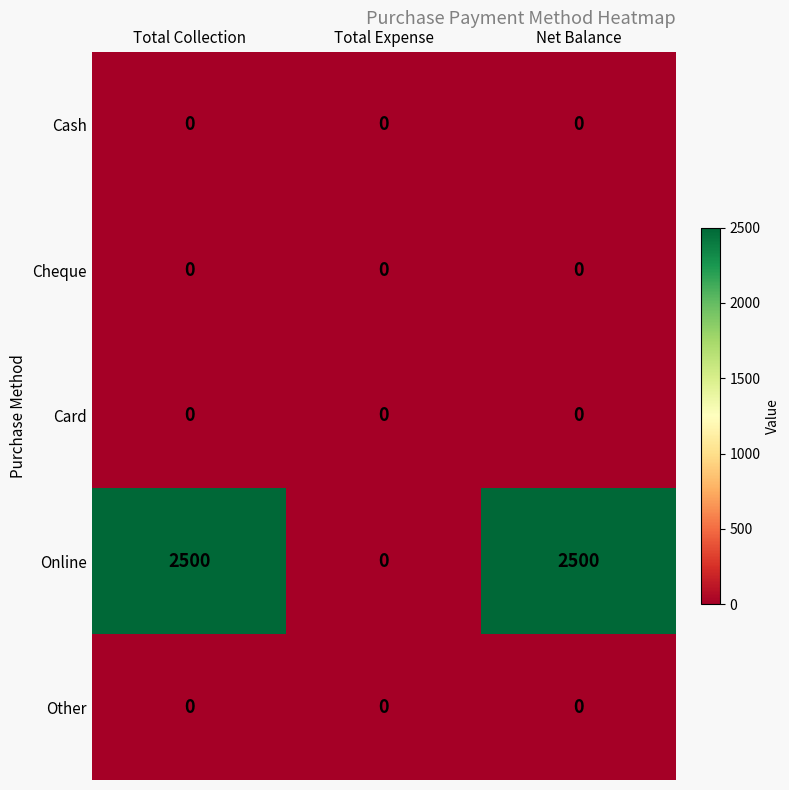

Which series has the largest total across all categories?

Online